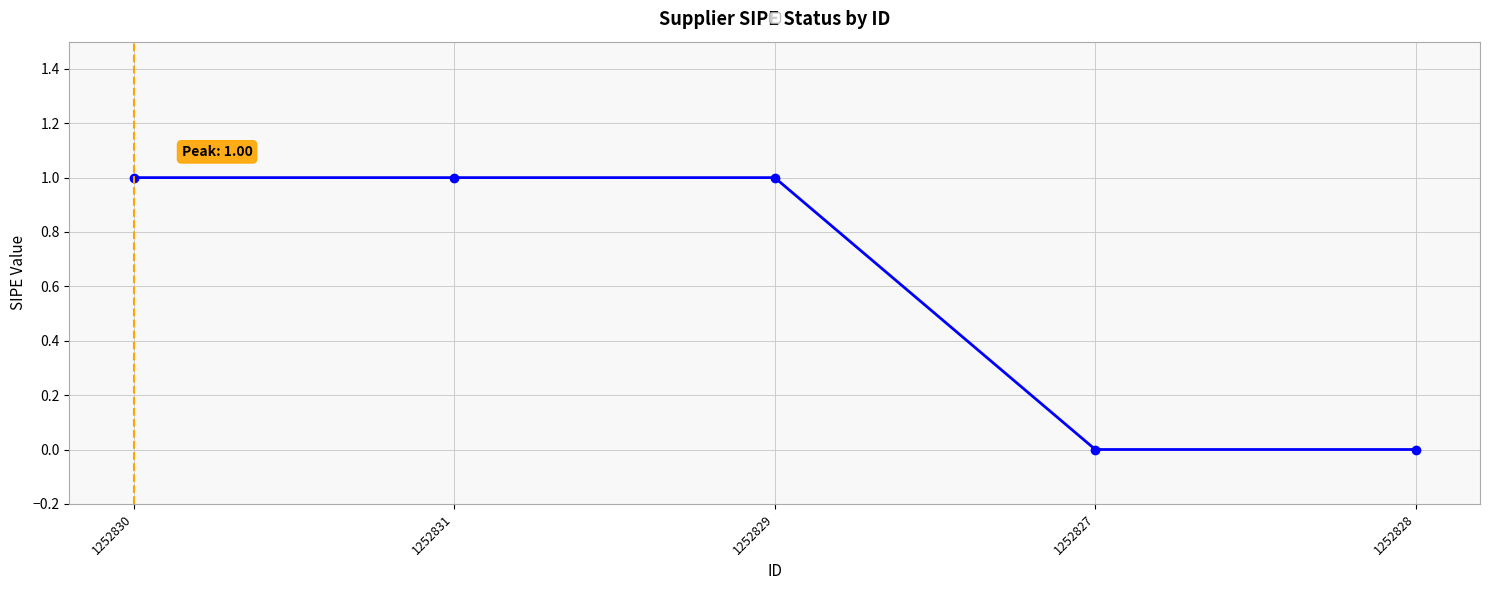

Reading left to right, list all the values displayed in this chart.

1252830=1	1252831=1	1252829=1	1252827=0	1252828=0